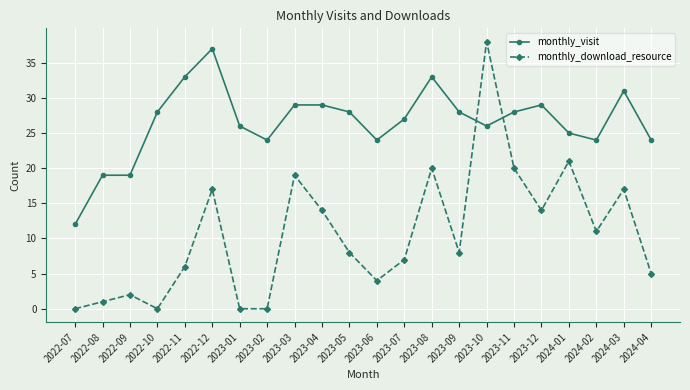

What is the maximum value for monthly_download_resource?

38